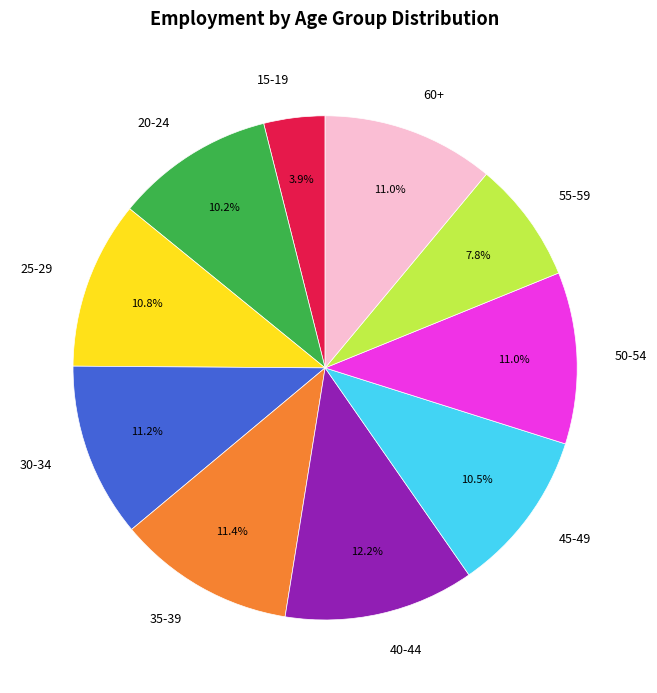

Which category has the biggest portion of the pie?

40-44